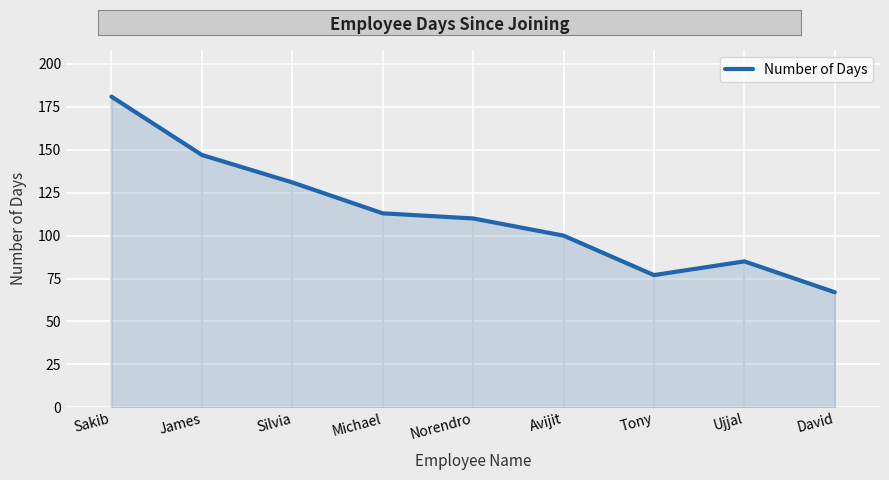

At which category does the data reach its first local valley?

Tony